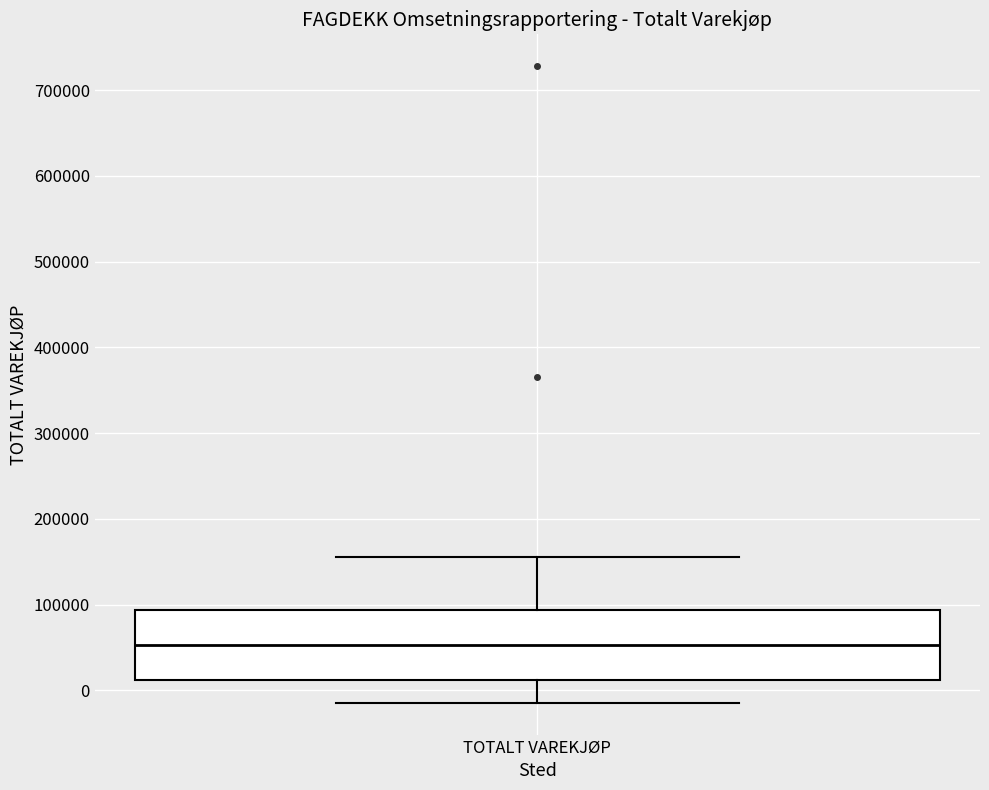

Where is the lower edge of the box for TOTALT VAREKJØP on the y-axis? The values are not printed on the chart, so give them approximately, as read against the axis.

10000